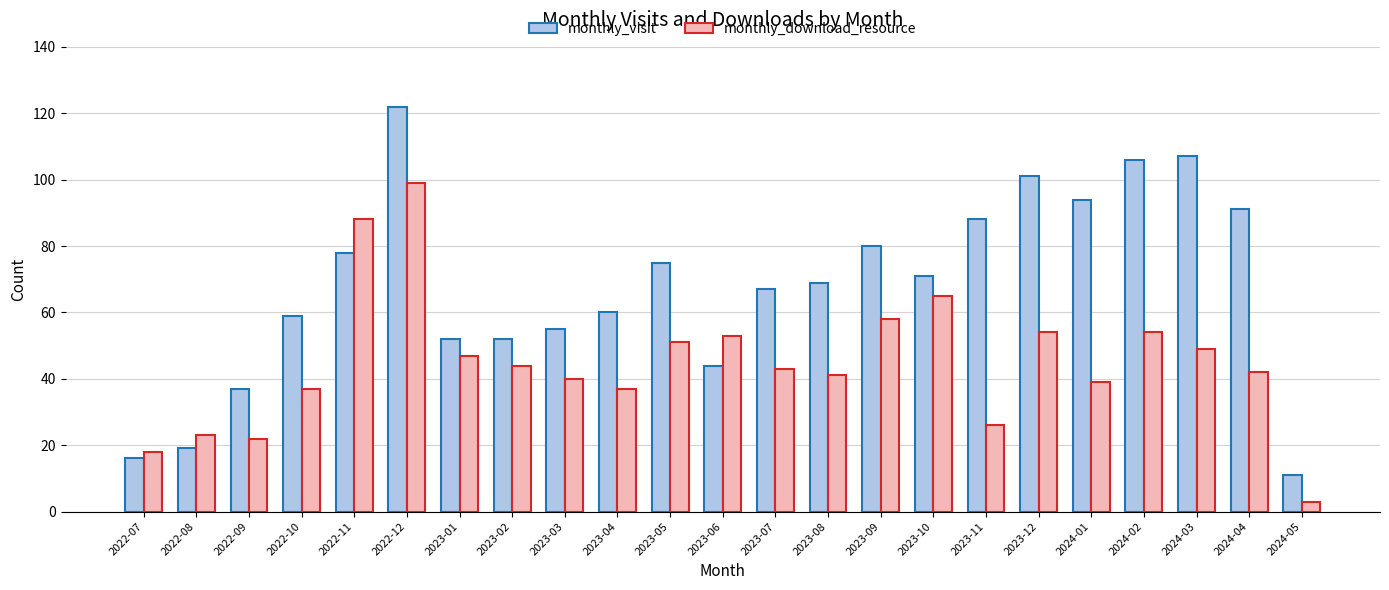

Rank the series at 2024-04 from lowest to highest value.

monthly_download_resource, monthly_visit